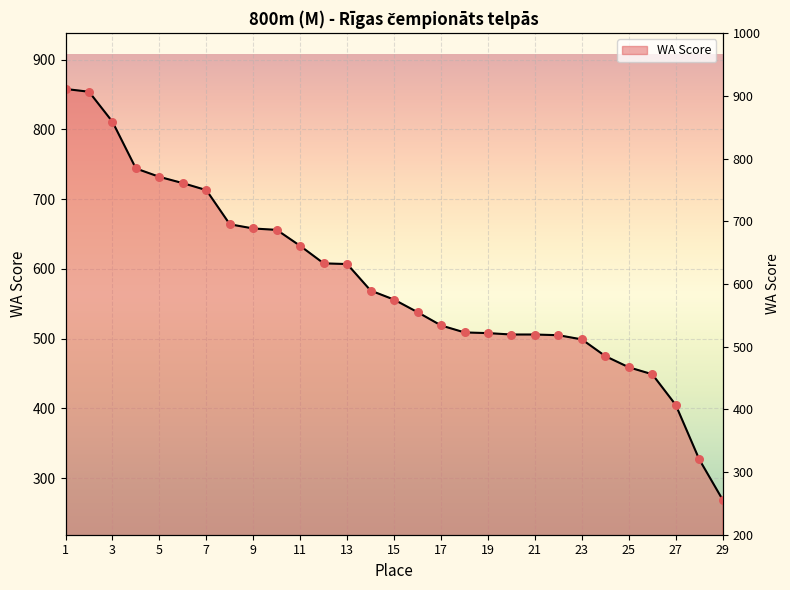

Approximately how many times larger is the value at 13 compared to 24?

1.3